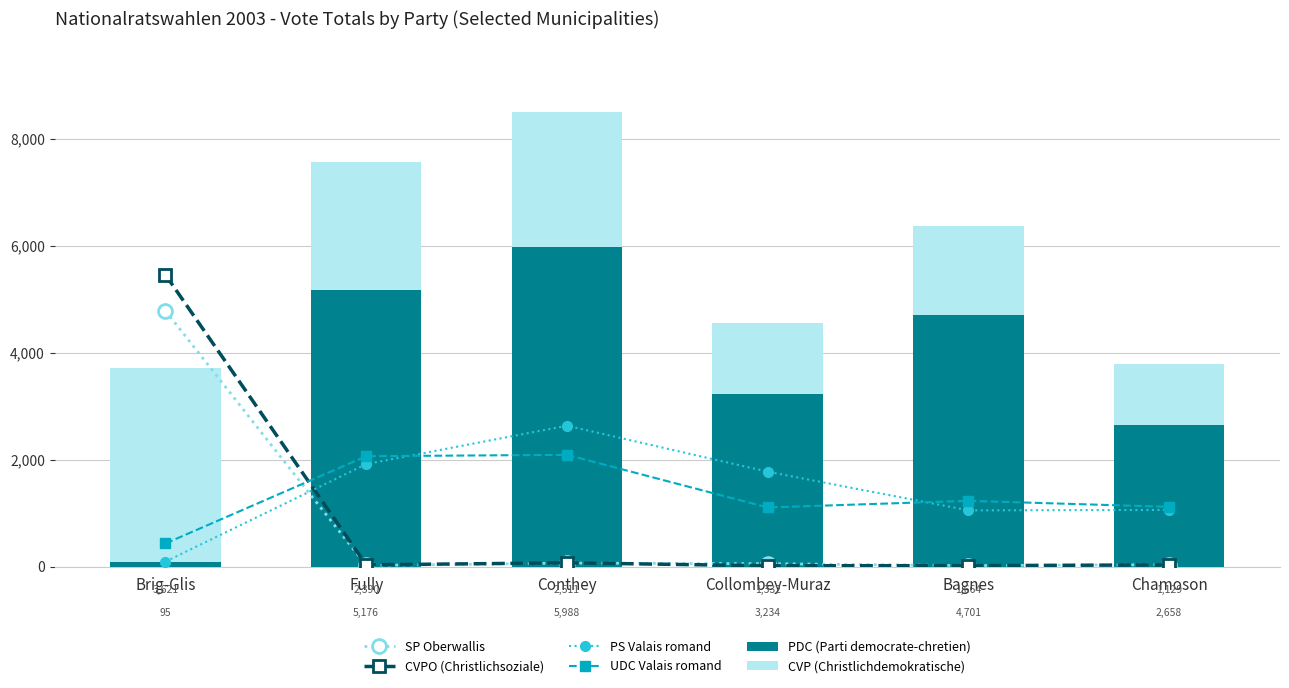

True or false: SP Oberwallis has a value of 58 at Collombey-Muraz.

True